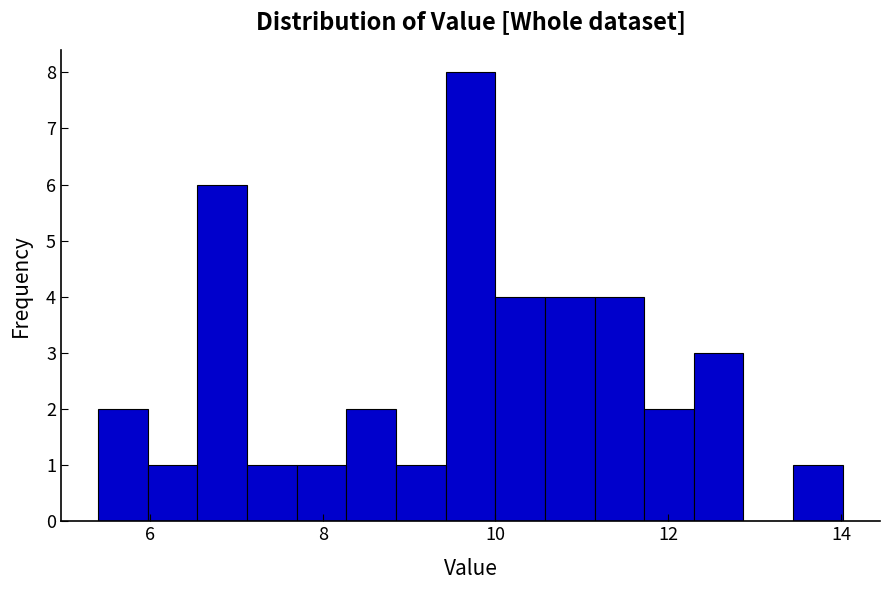

Read against the x-axis, roughly where is the centre of the tallest bar?

9.8